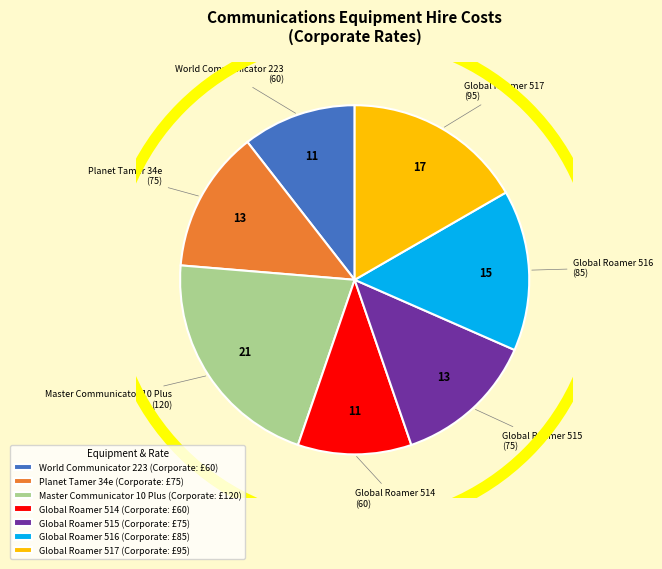

Do Global Roamer 515 (Corporate: £75) and World Communicator 223 (Corporate: £60) together represent more than half of the pie?

No